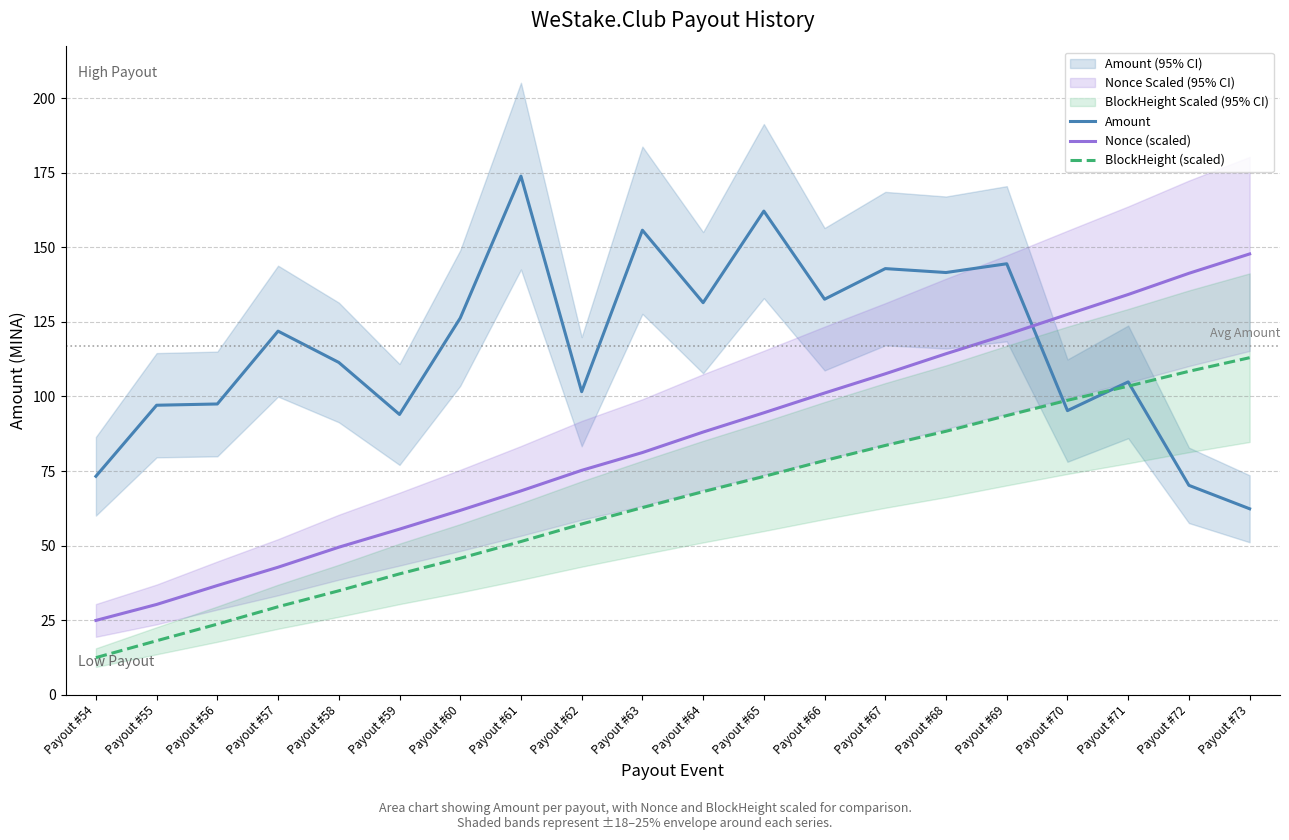

What are all the series names shown in the legend?

Amount, Nonce (scaled), BlockHeight (scaled)